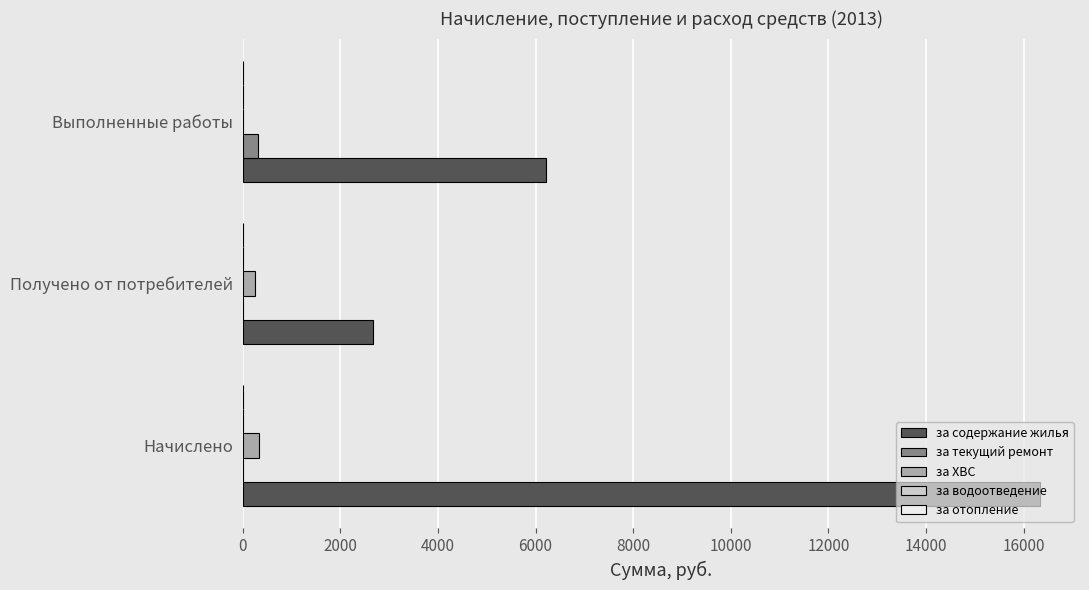

What is the sum of all за текущий ремонт values?

307.8